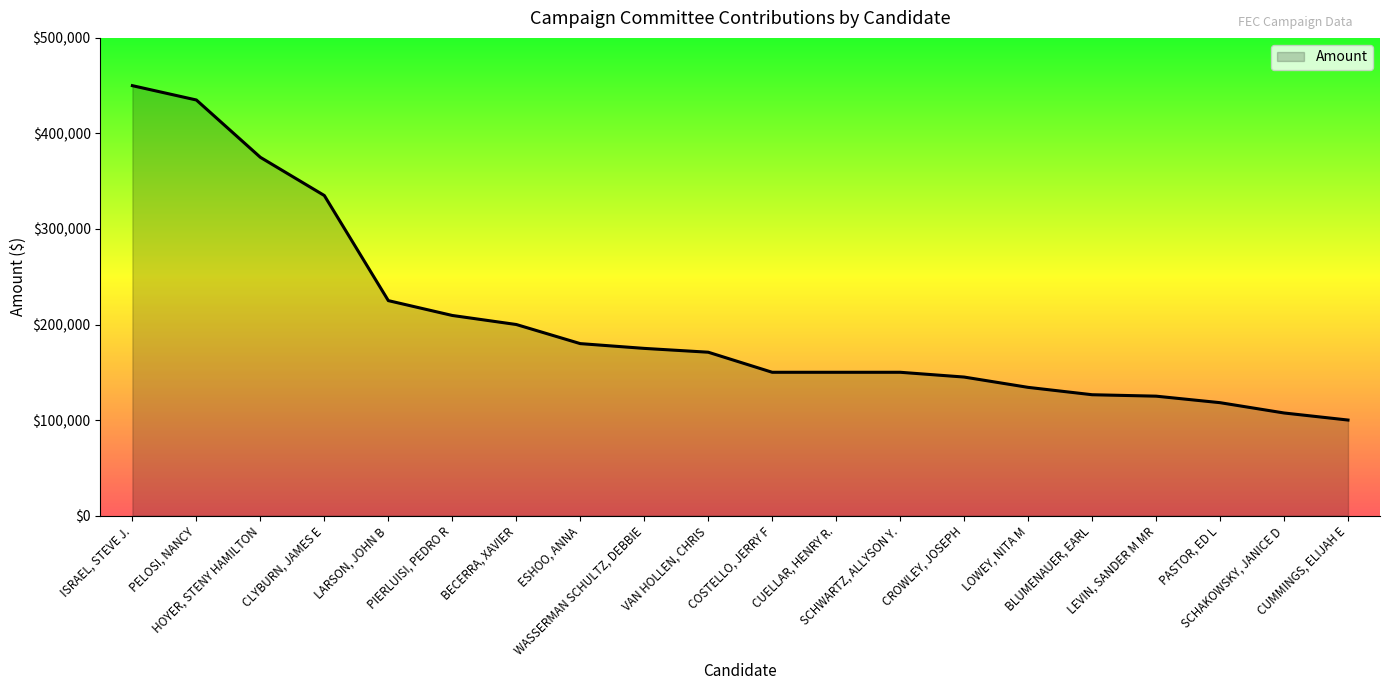

What is the average value?

203088